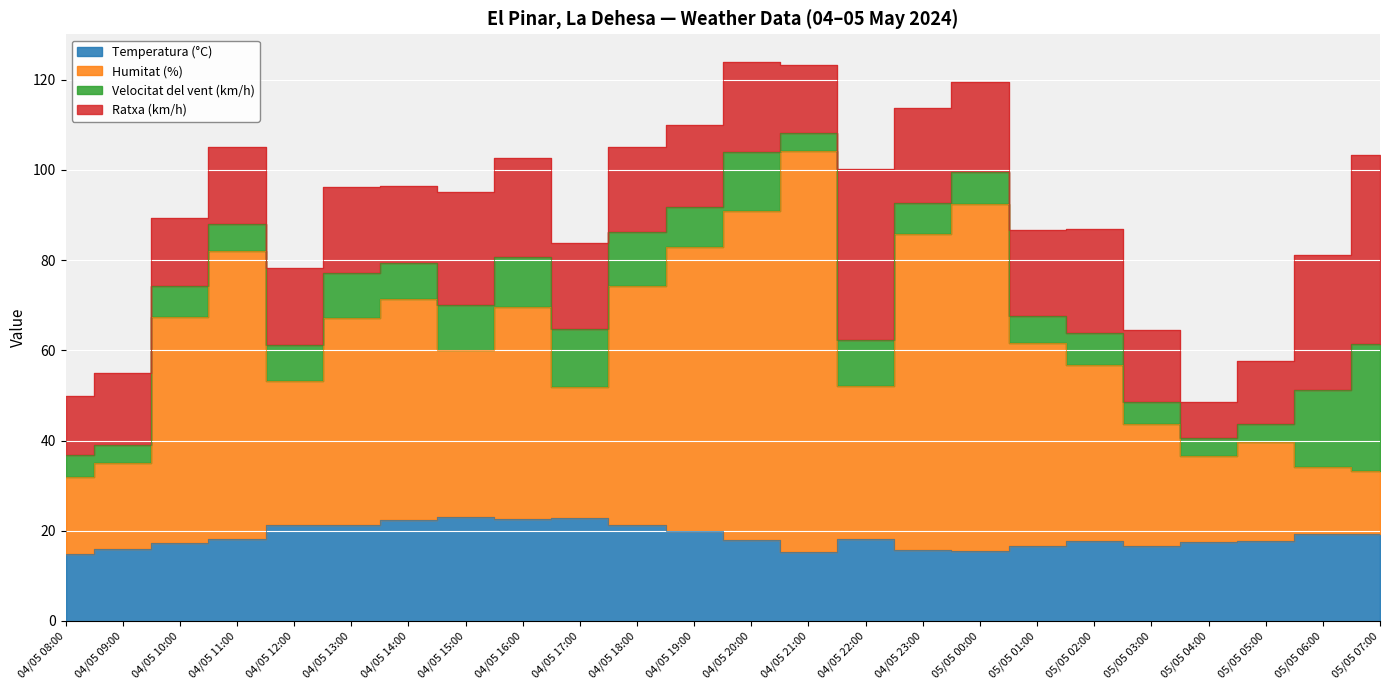

What is the total value across all series at 04/05 22:00?

100.2